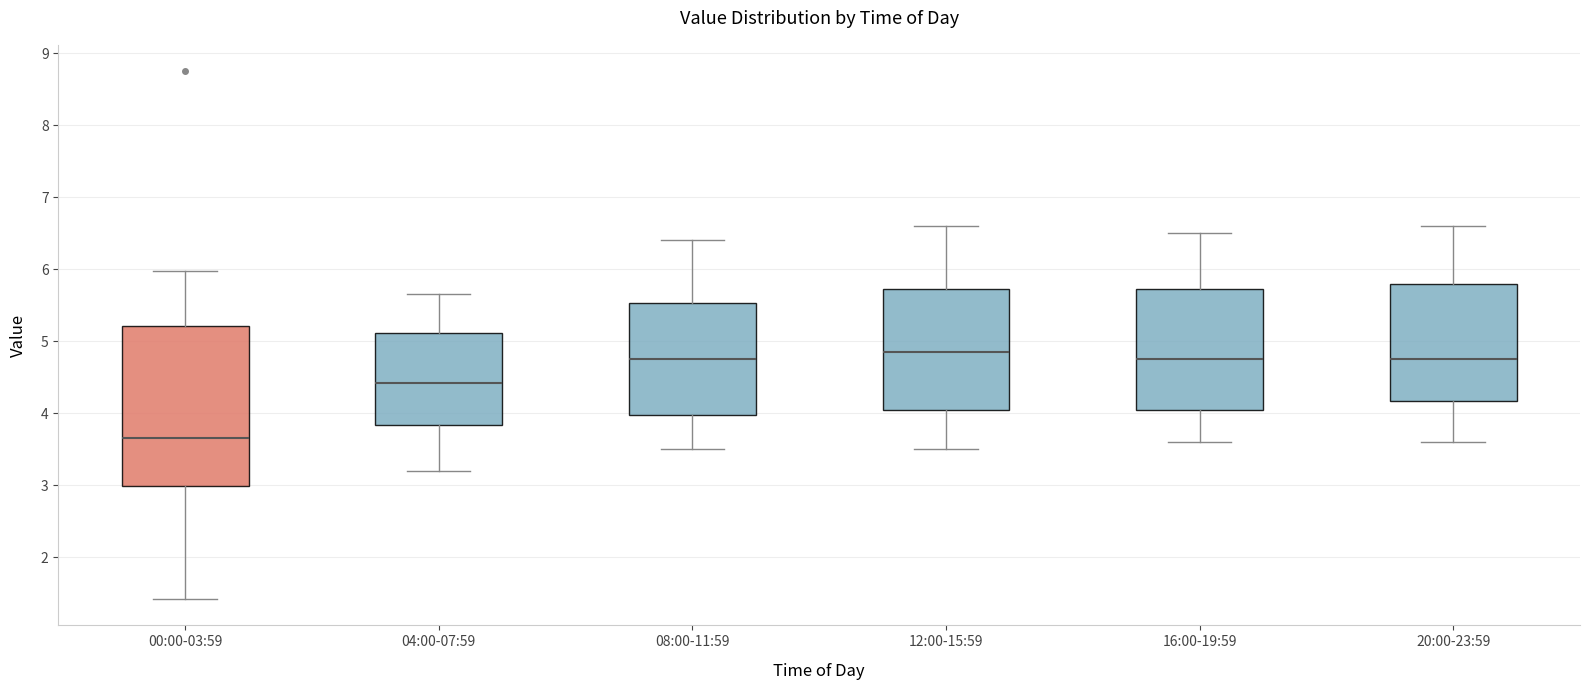

Which box's median line is the lowest?

00:00-03:59